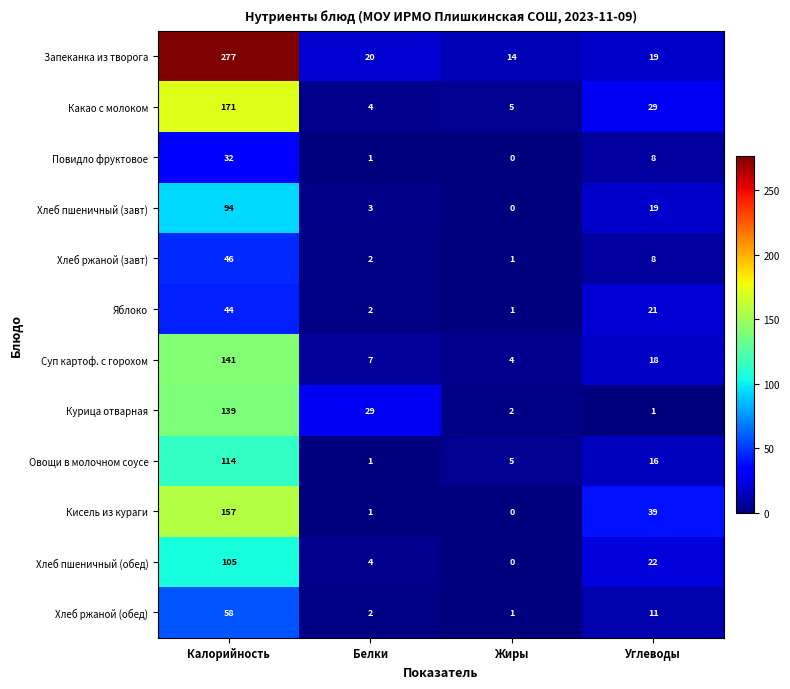

At which label does Кисель из кураги first exceed 39?

Калорийность